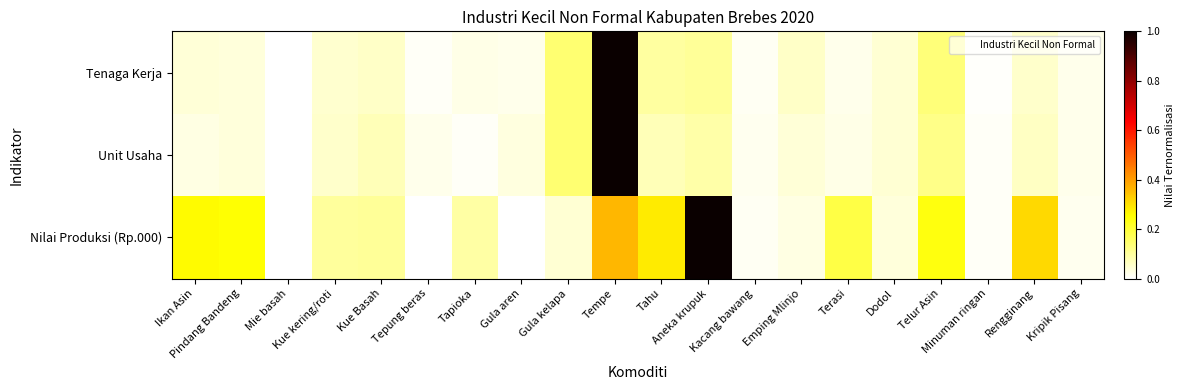

List the series in order of their peak value, highest first.

Tenaga Kerja, Unit Usaha, Nilai Produksi (Rp.000)